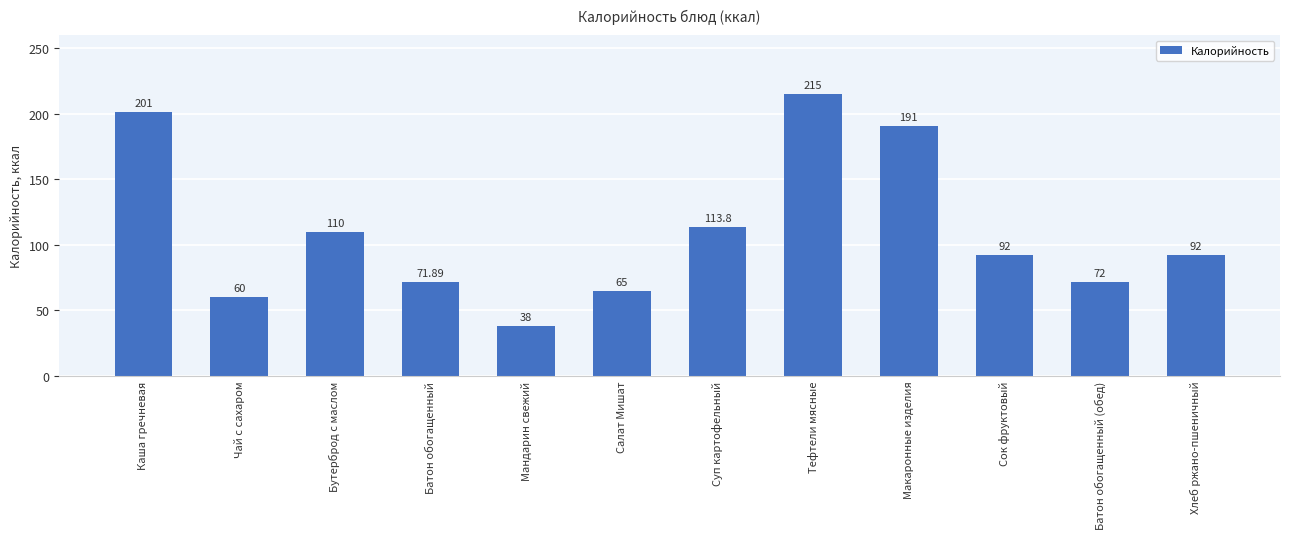

What is the label of the 2nd bar from the left?

Чай с сахаром